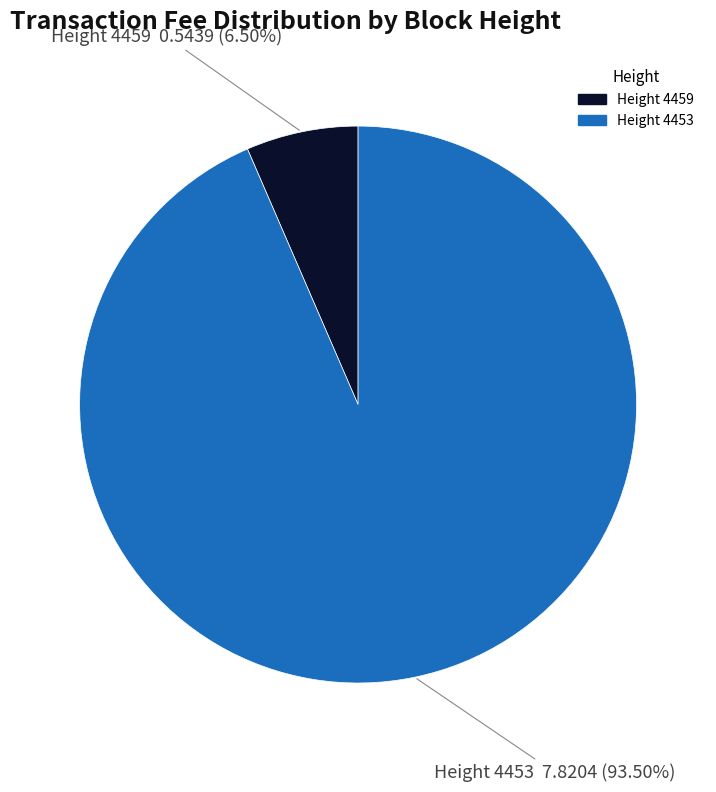

Count the number of slices in the pie.

2